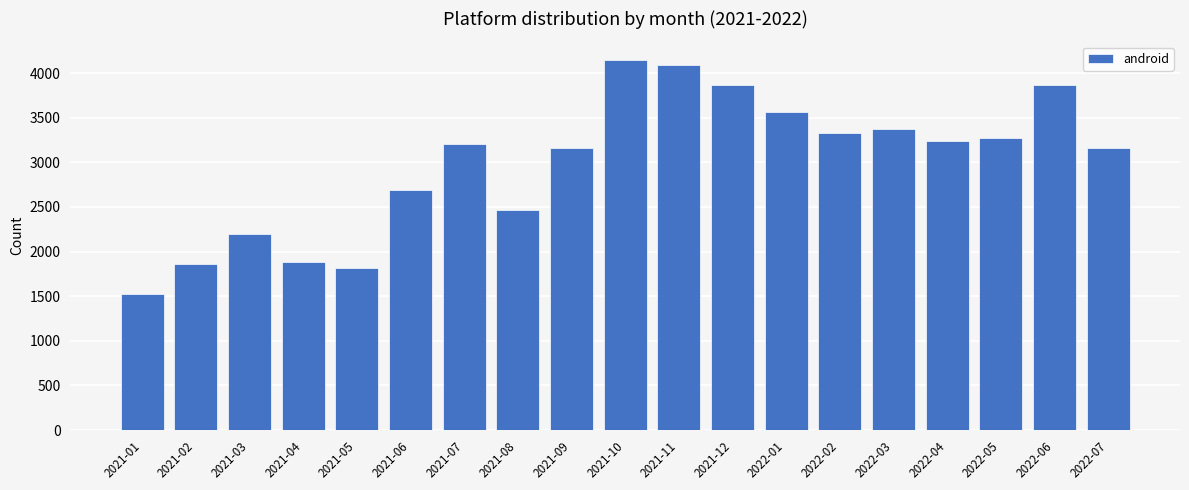

How many bars are there in total?

19